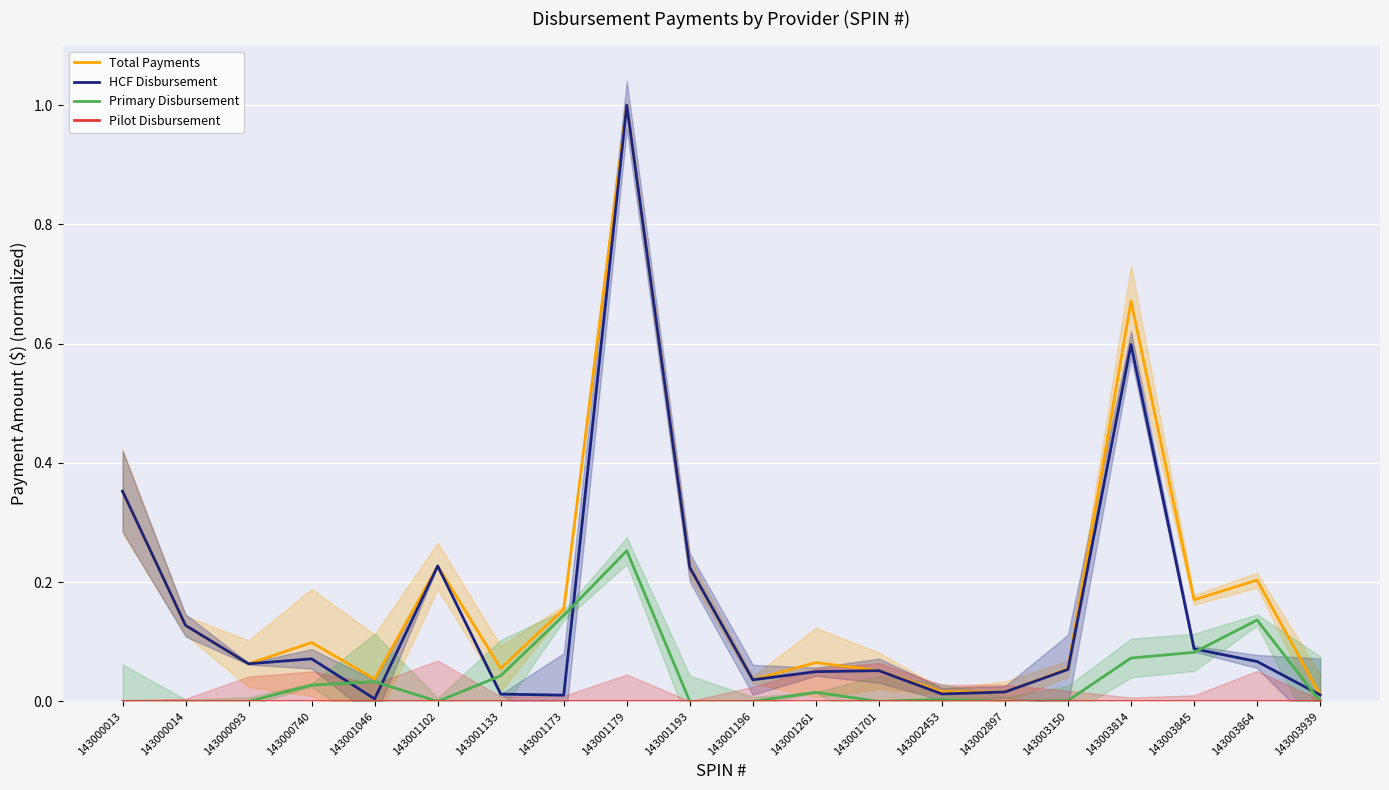

What is the sum of the Primary Disbursement values at 143002453 and 143003814?

0.1